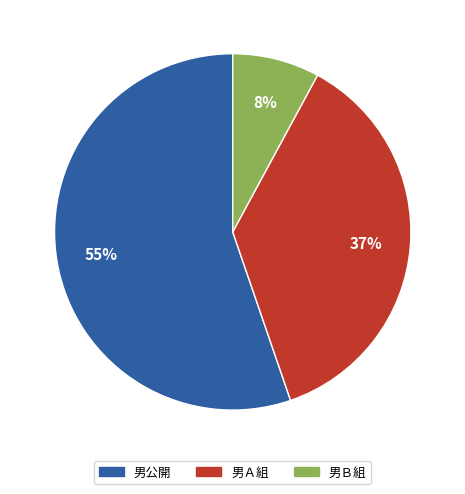

Does 男公開 represent more than half of the total?

Yes